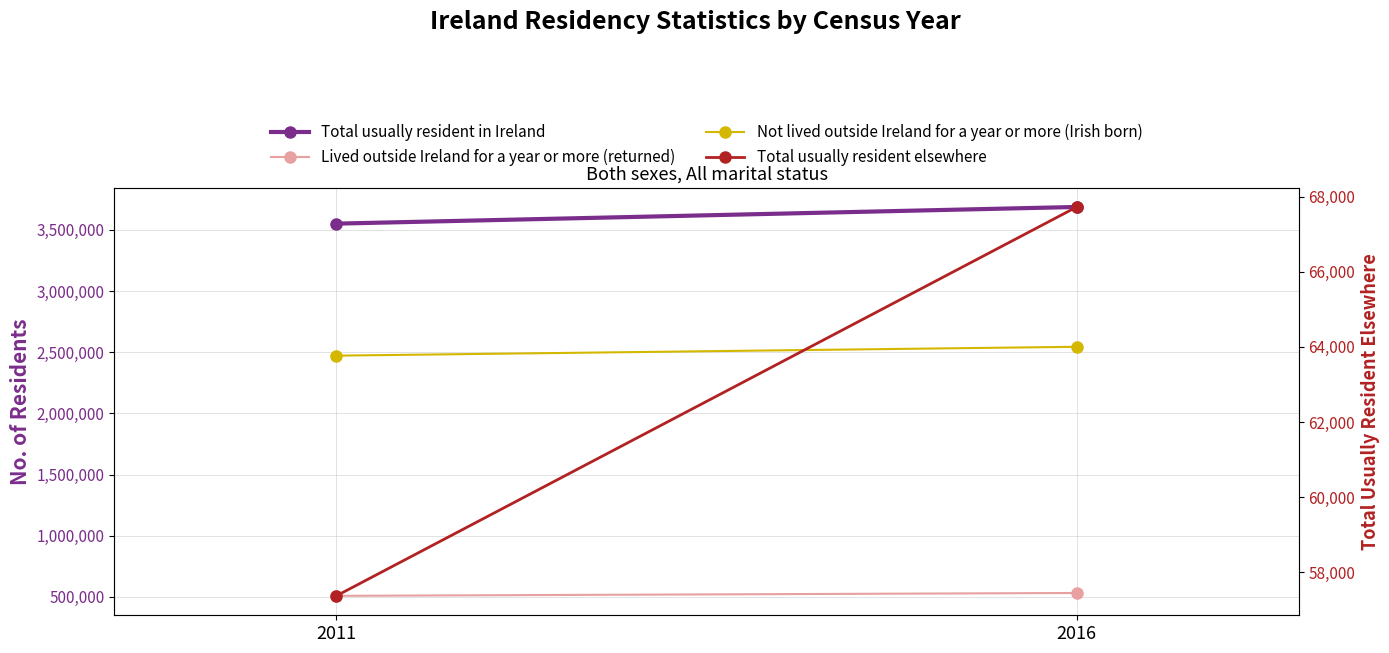

Which label corresponds to the smallest value in the chart?

2011